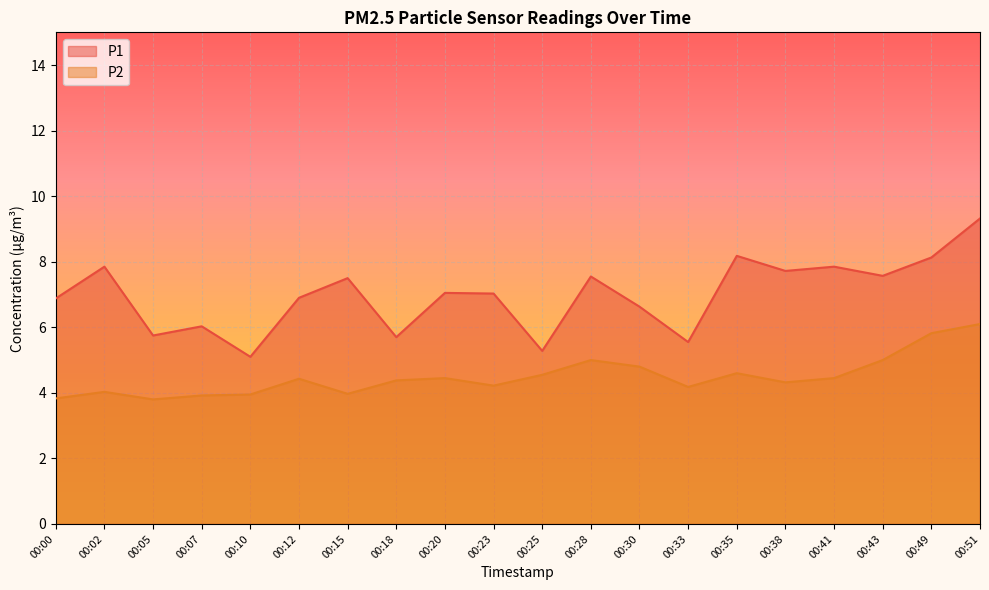

What is the difference between the maximum and minimum values in the P2 series?

2.3